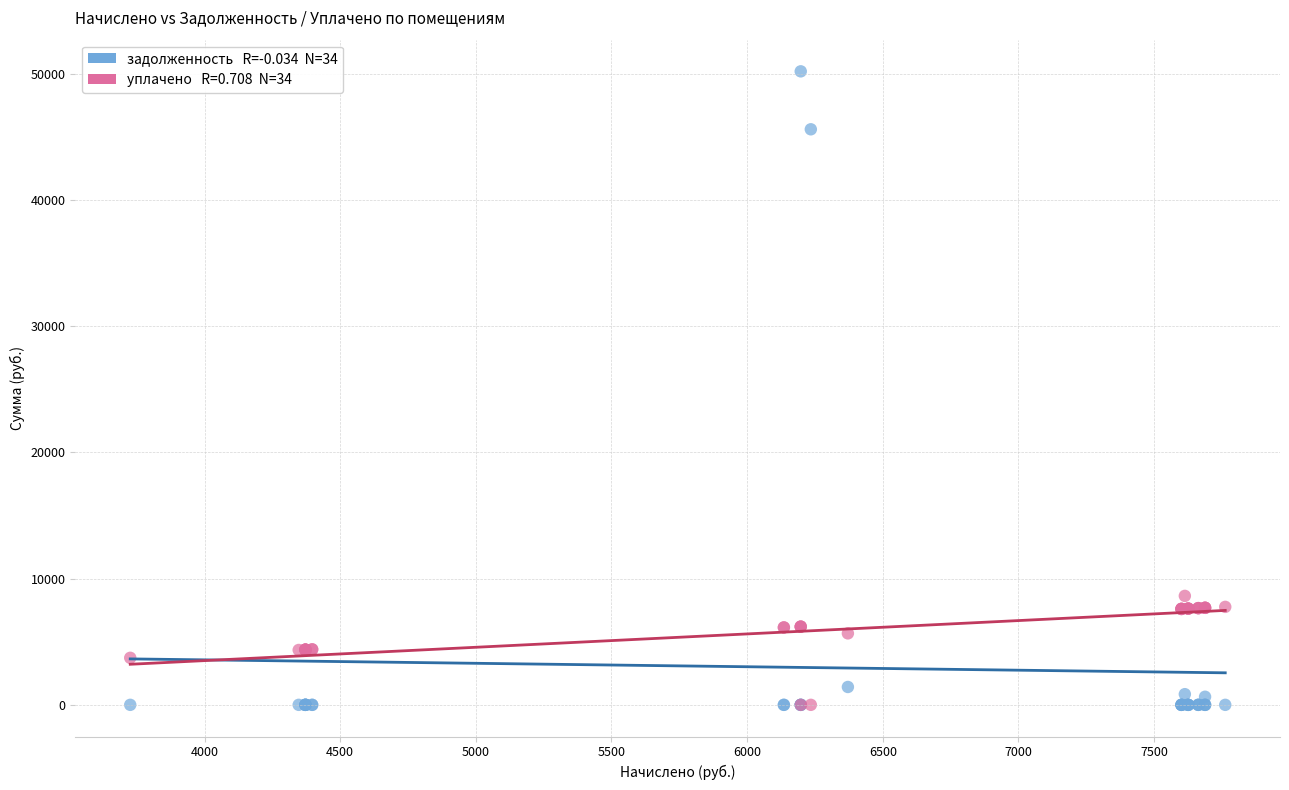

Across all series, what Y value is closest to 25097?

8632.9